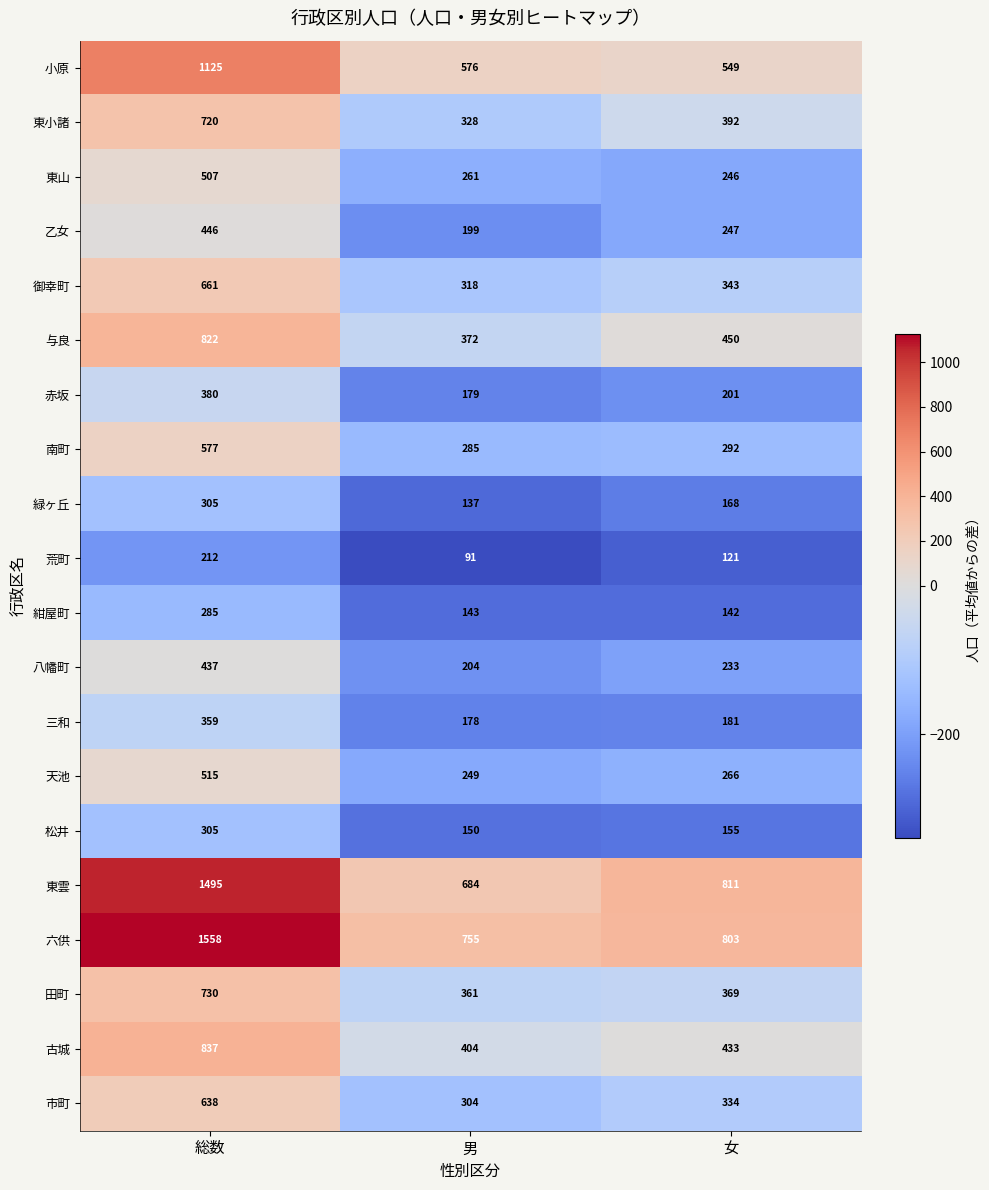

At which category does the chart reach its peak across all series?

総数